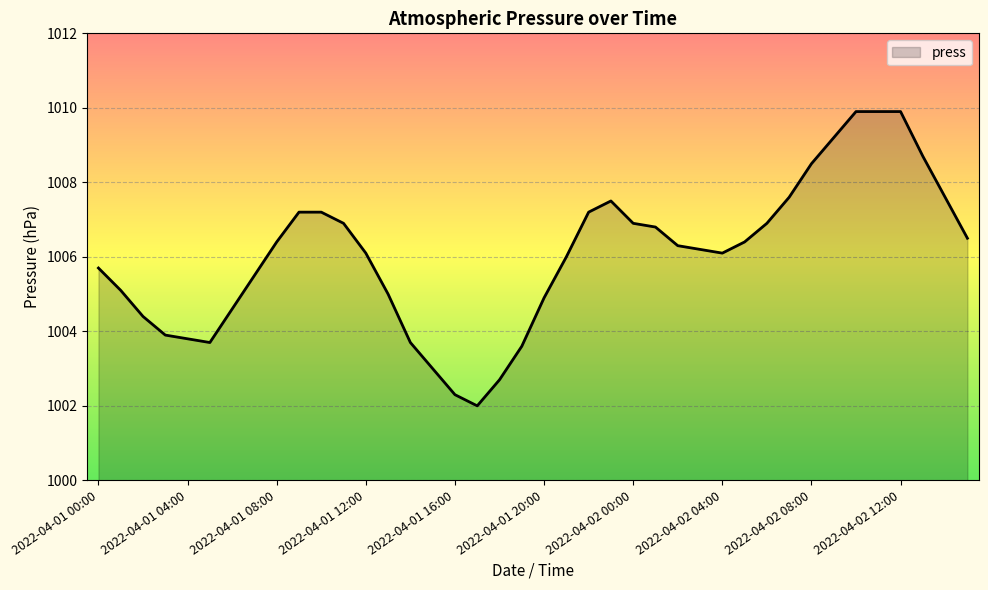

What is the difference between the maximum and minimum values?

7.9